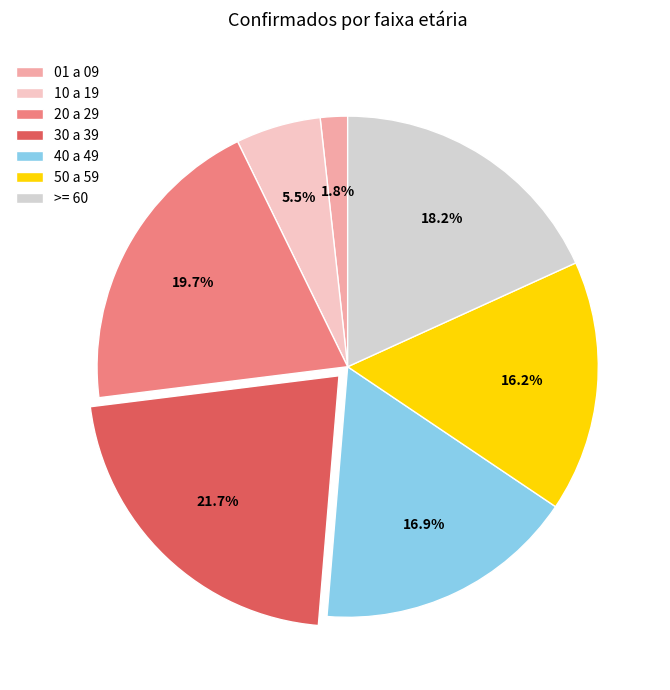

Which slice is the smallest?

01 a 09